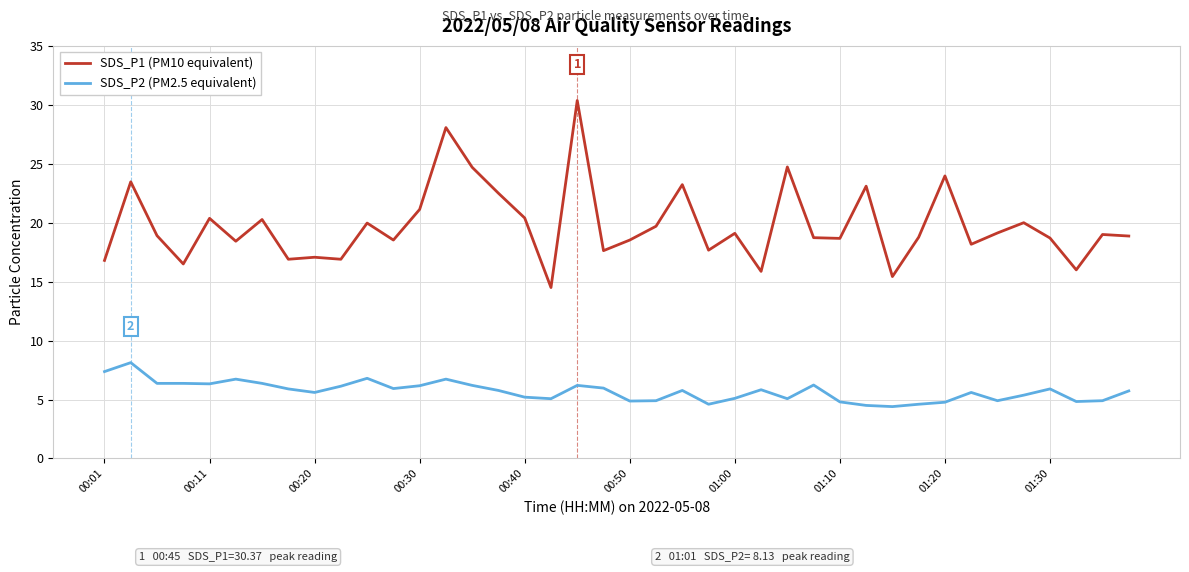

What is the difference between the maximum and minimum values in the SDS_P2 (PM2.5 equivalent) series?

3.7